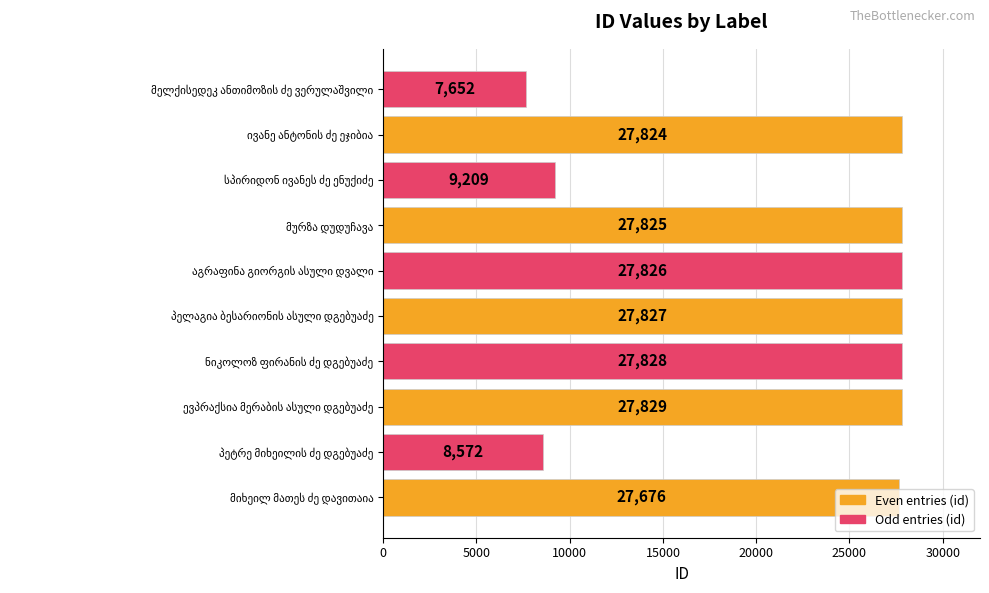

What is the average value?

22007